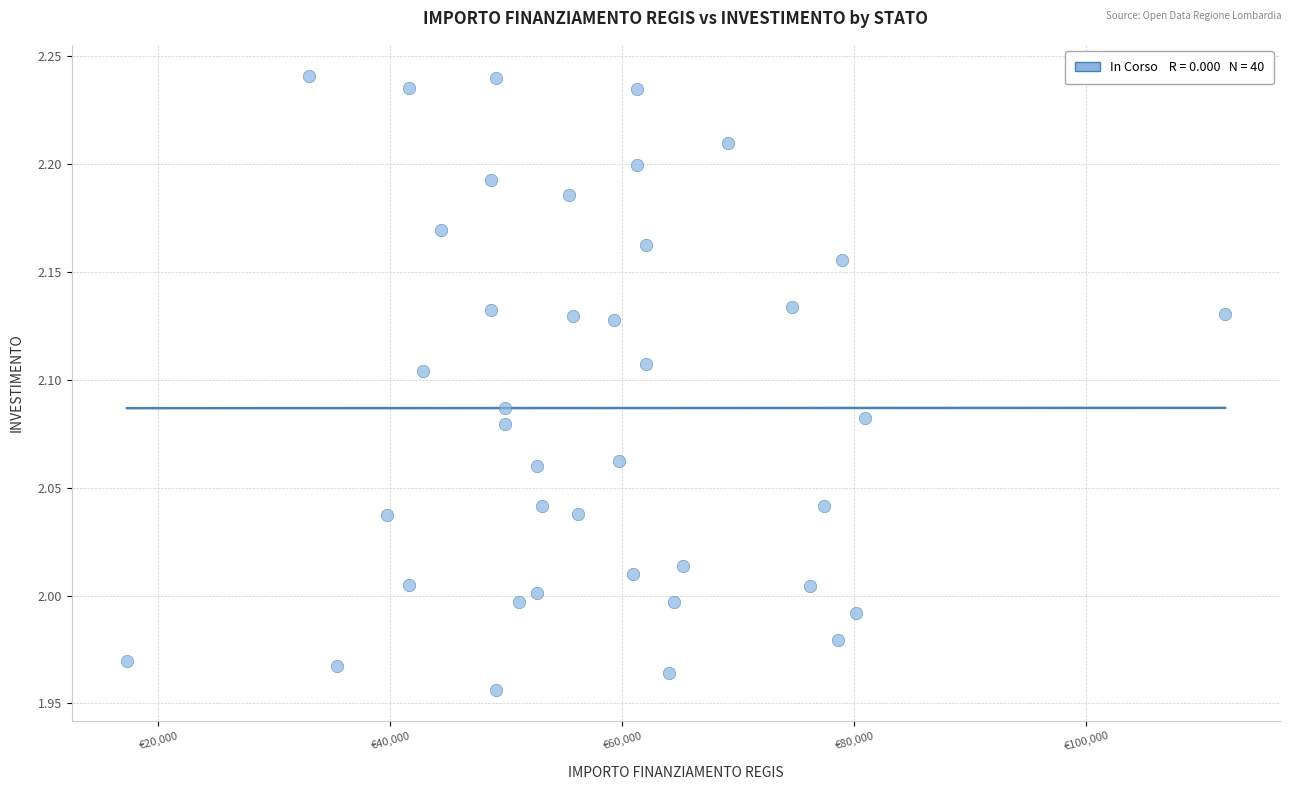

What is the range of Y values (max minus min)?

0.3